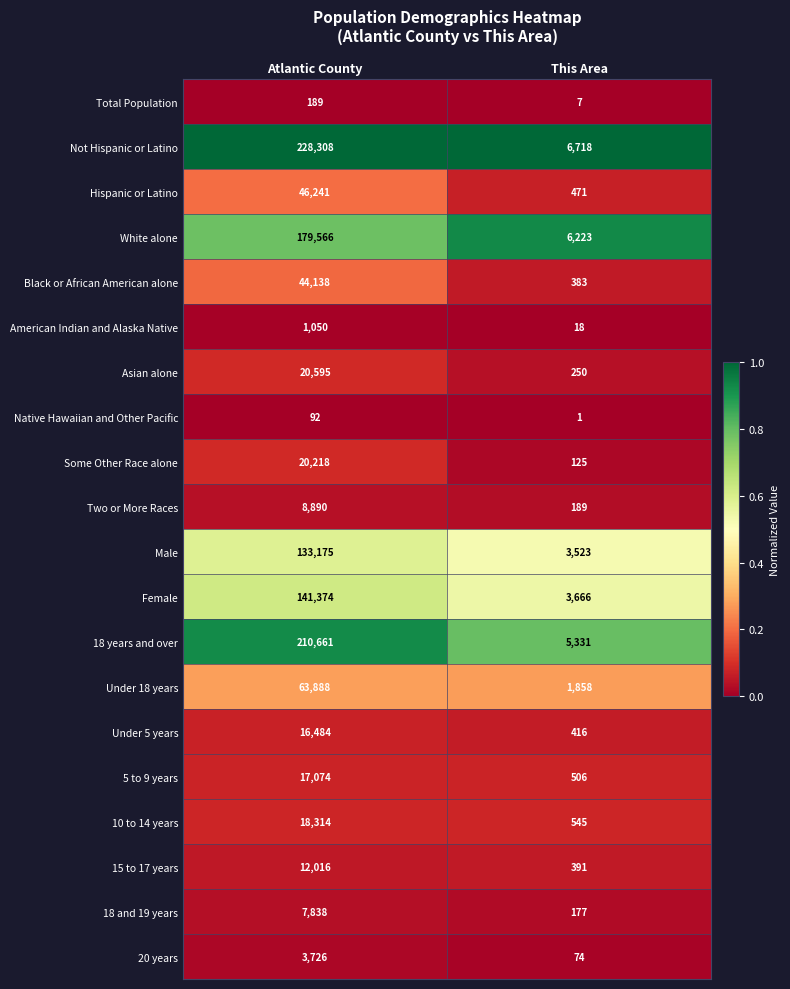

Rank the categories by Under 18 years value from highest to lowest.

Atlantic County, This Area